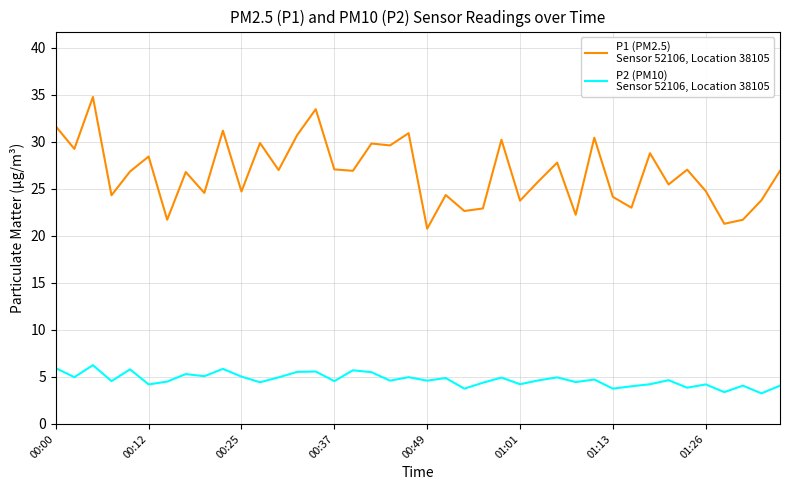

What is the greatest value displayed?

34.8